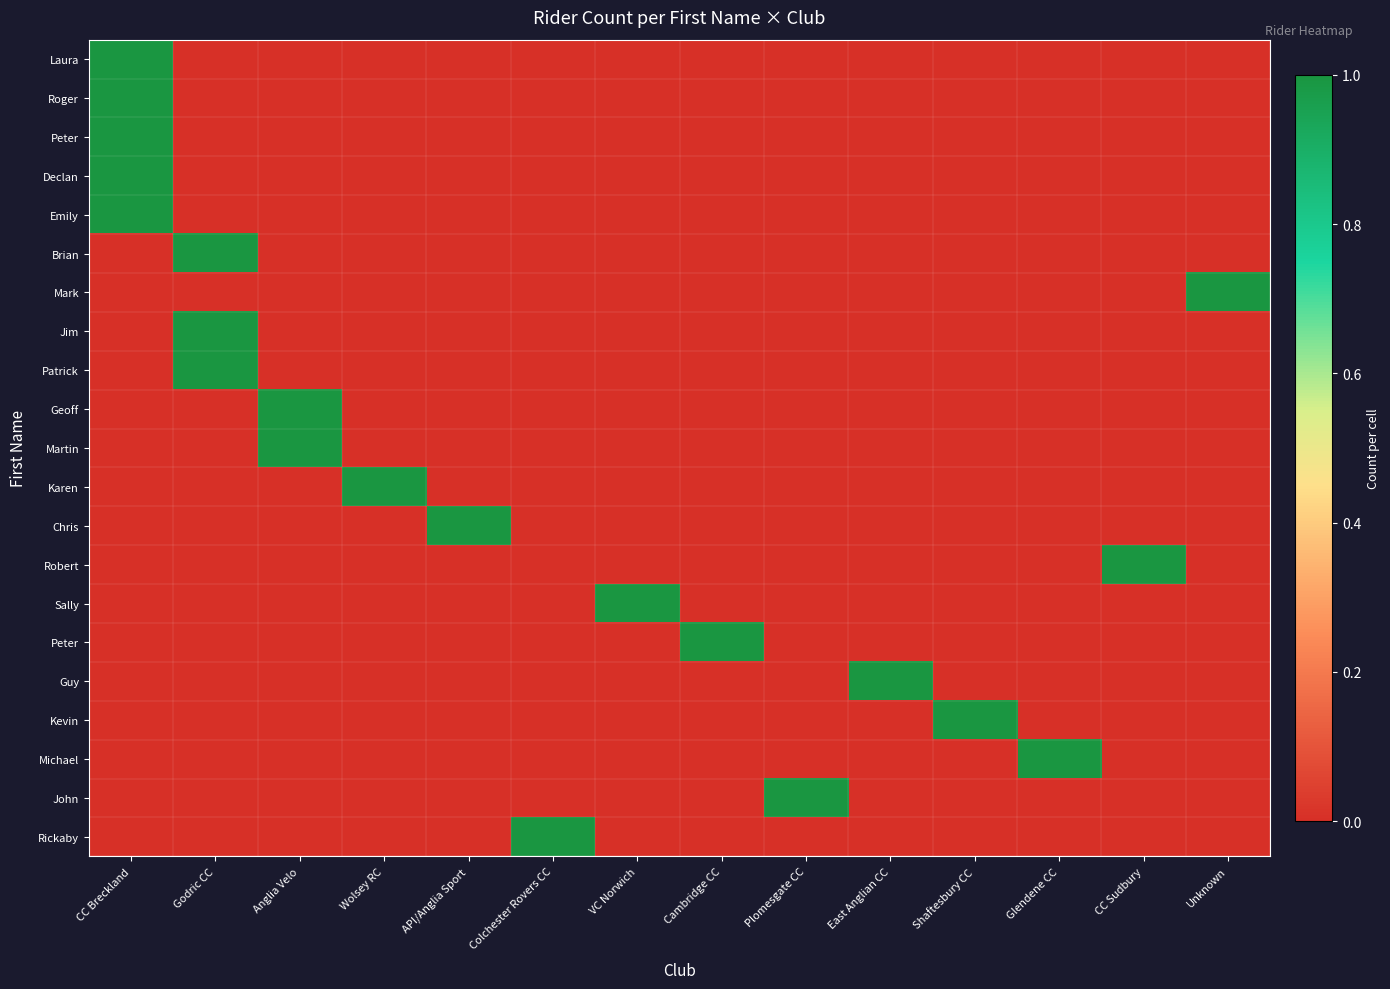

What is the greatest value displayed?

1